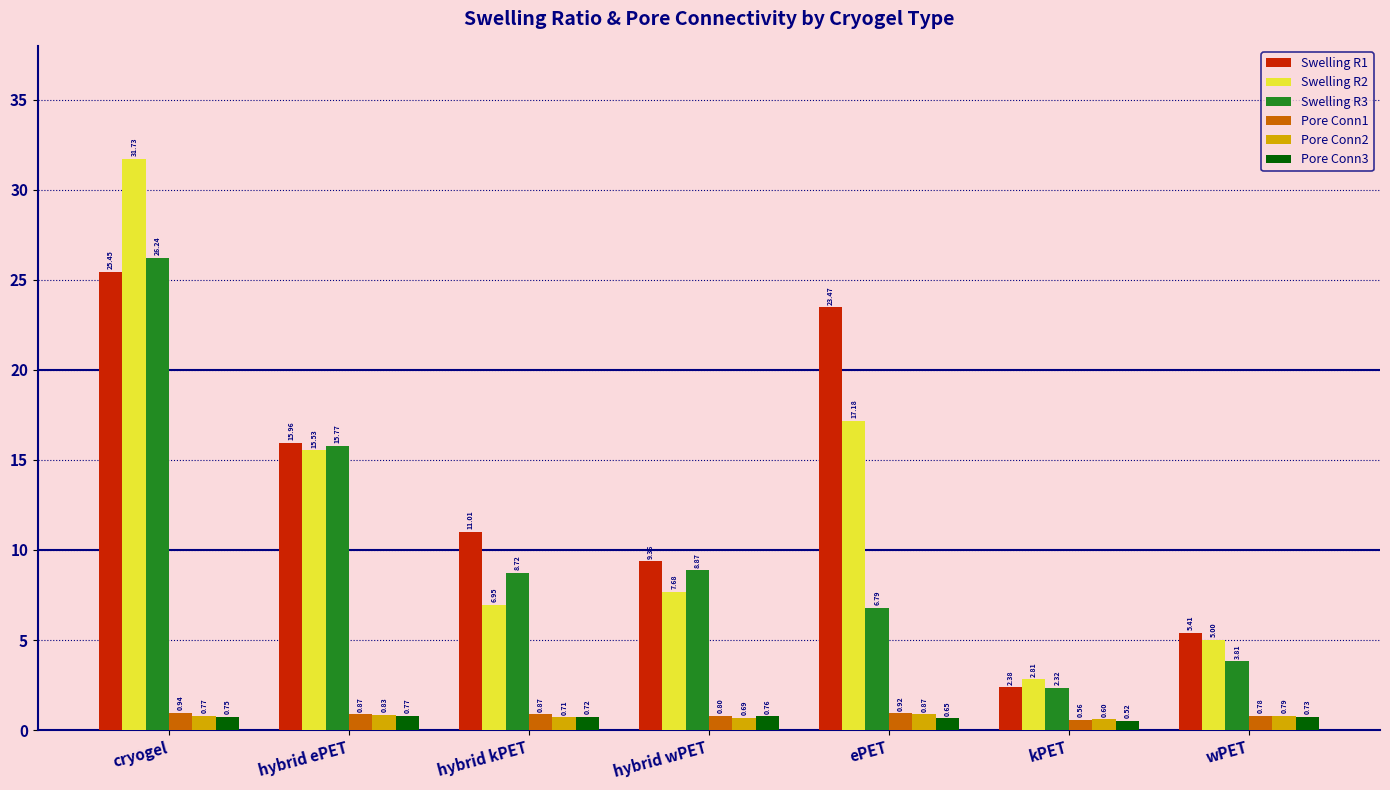

What is the spread (max minus min) of values at wPET?

4.7